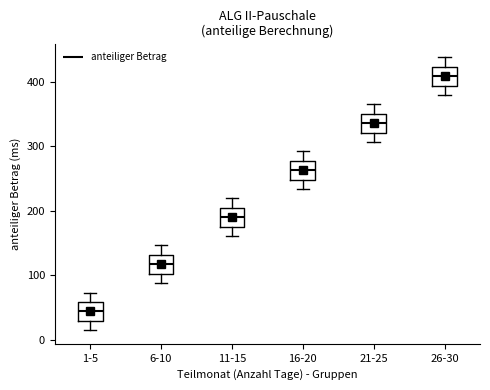

Reading left to right, read every box against the y-axis: the position of its median line, the range the box covers, and the ends of its whiskers. The values are not printed on the chart, so give them approximately, as read against the axis.

1-5: median 40, box 30 to 60, whiskers 10 to 70
6-10: median 120, box 100 to 130, whiskers 90 to 150
11-15: median 190, box 180 to 200, whiskers 160 to 220
16-20: median 260, box 250 to 280, whiskers 230 to 290
21-25: median 340, box 320 to 350, whiskers 310 to 370
26-30: median 410, box 390 to 420, whiskers 380 to 440